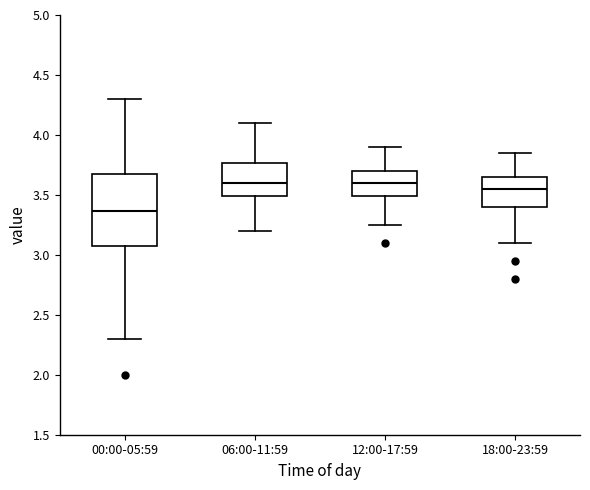

Which box's median line is the lowest?

00:00-05:59